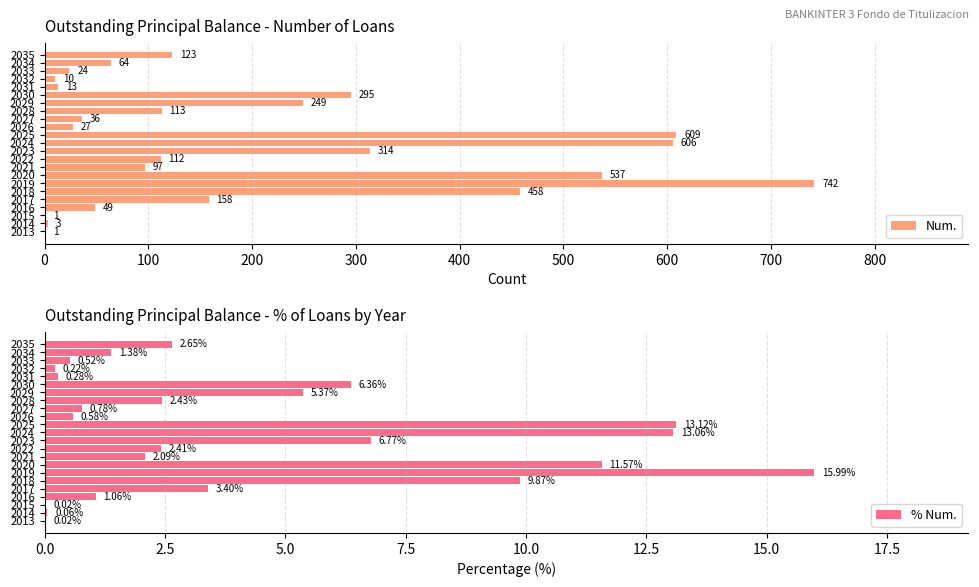

What is the highest value of the % Num. series?

16.0